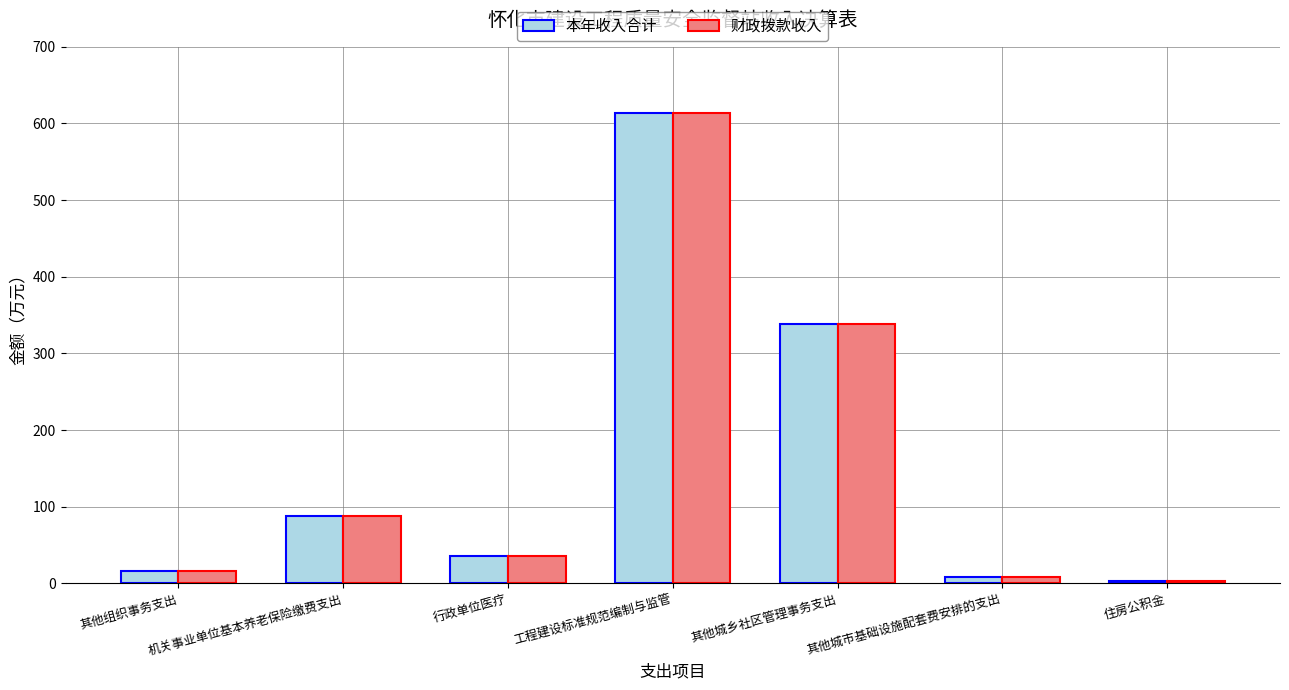

What is the average value of the 财政拨款收入 series?

157.6